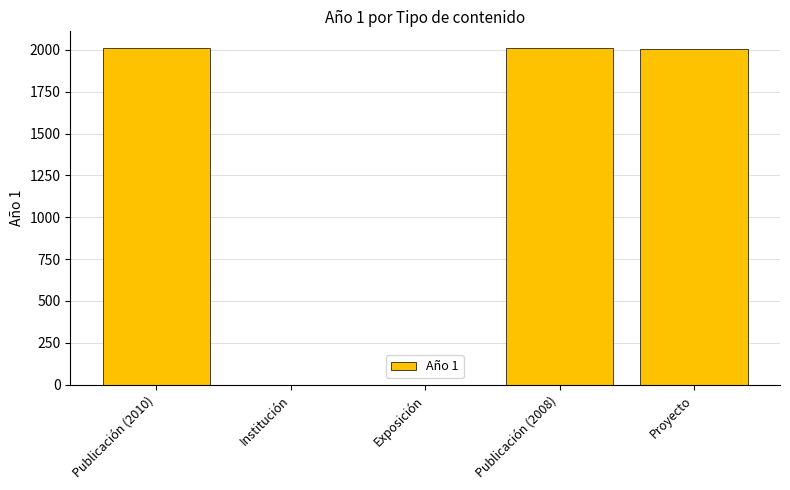

What is the sum of all values?

6025